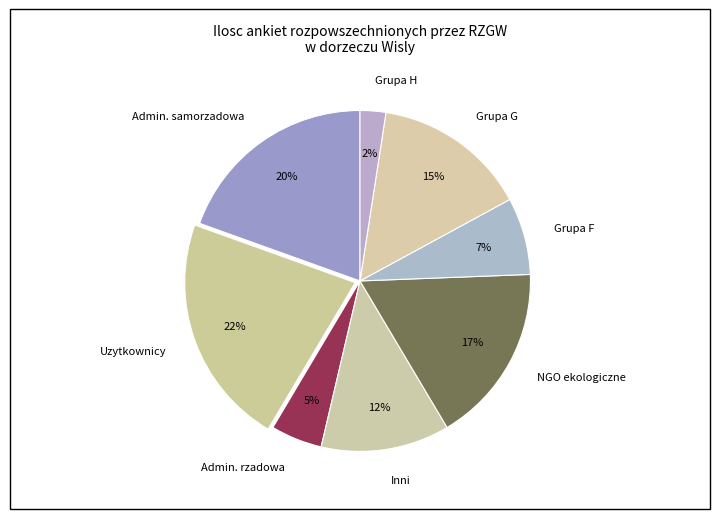

To the nearest percent, what is the difference between the largest and smallest slice percentages?

20%